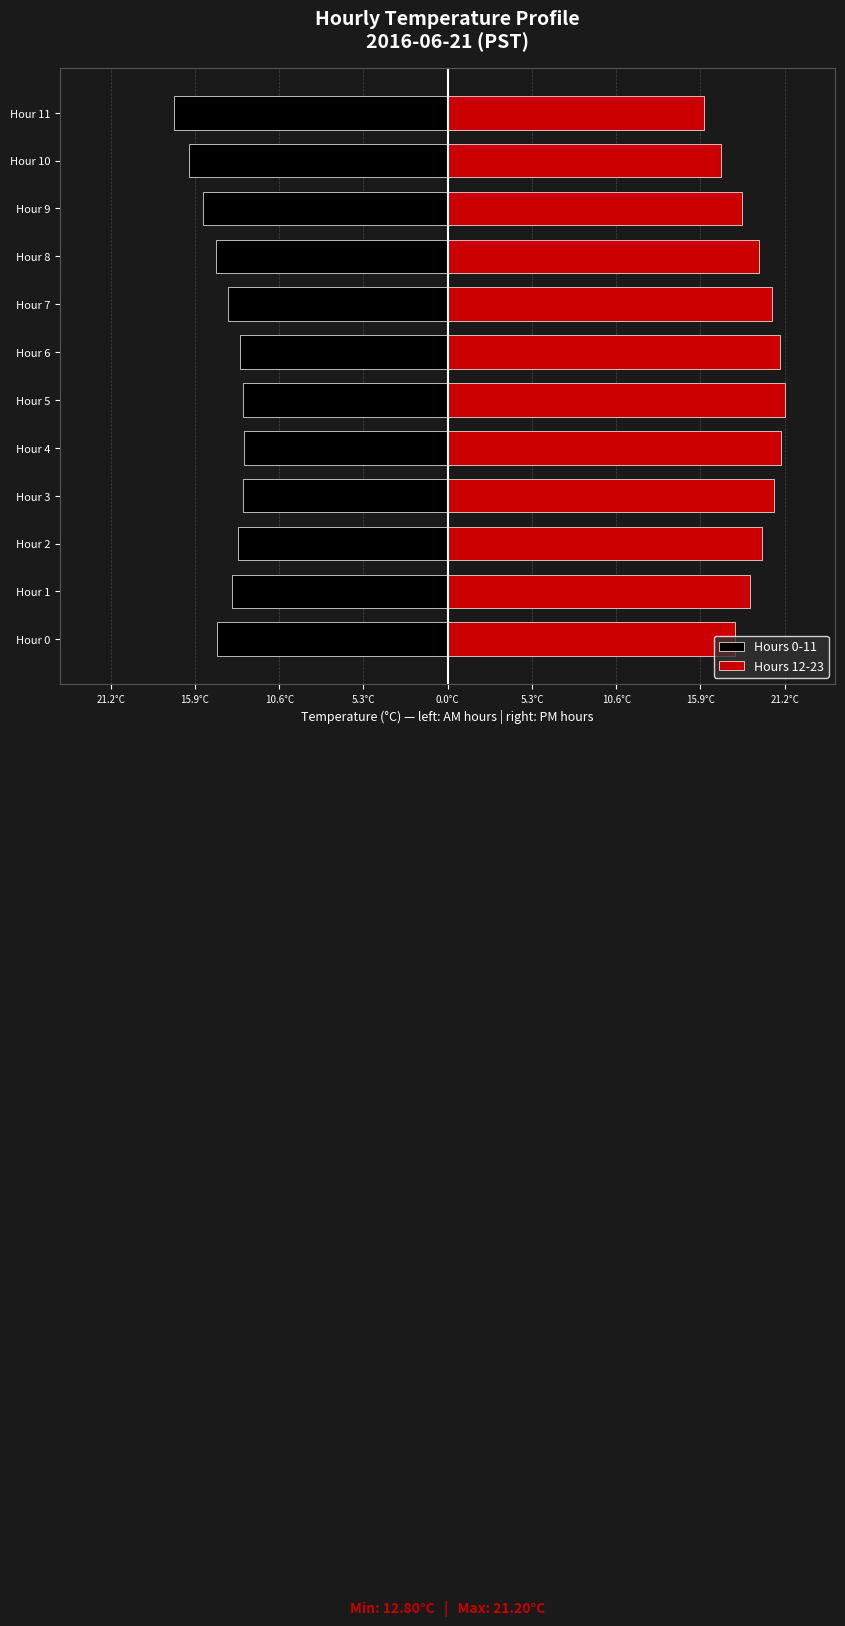

List the series in order of their peak value, lowest first.

Hours 0-11, Hours 12-23